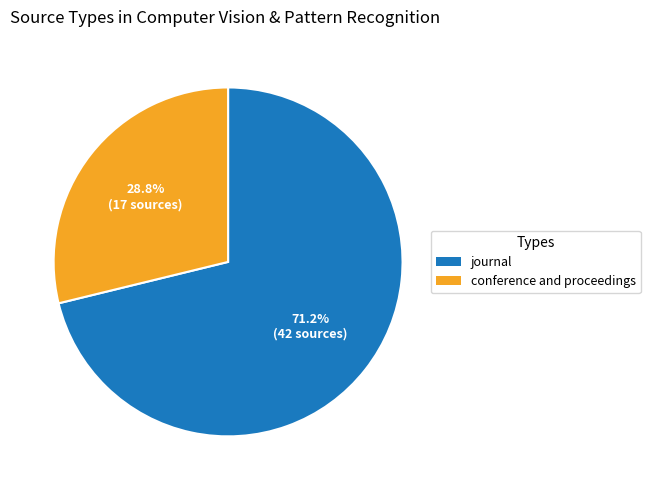

Is journal the majority of the pie?

Yes